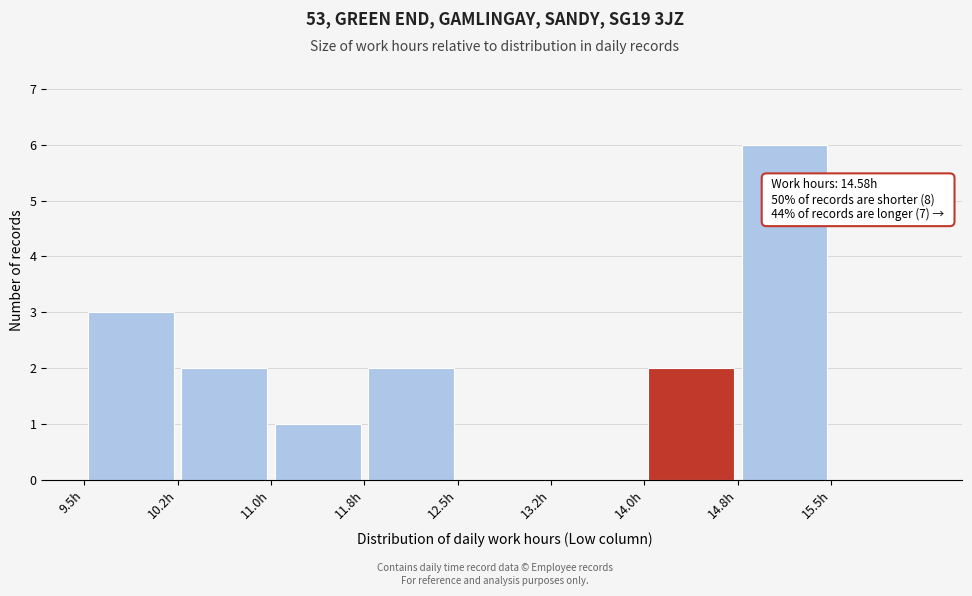

Over which range of the x-axis is the bar tallest?

14.75 to 15.50